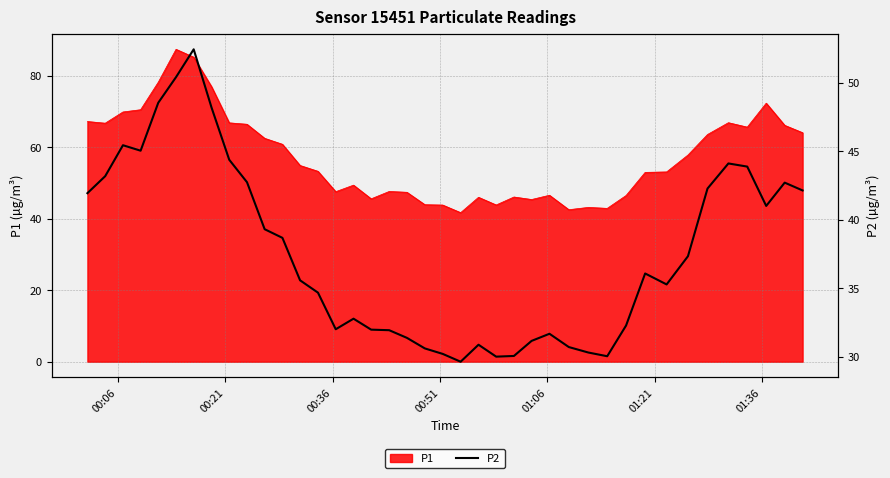

What is the lowest value of the P1 series?

41.7